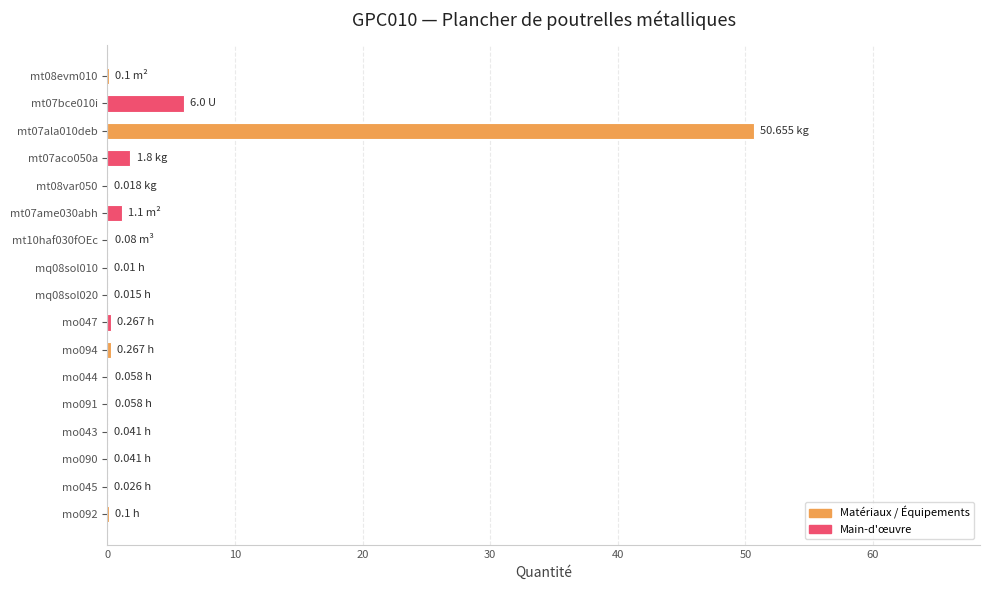

What is the sum of all values?

60.6